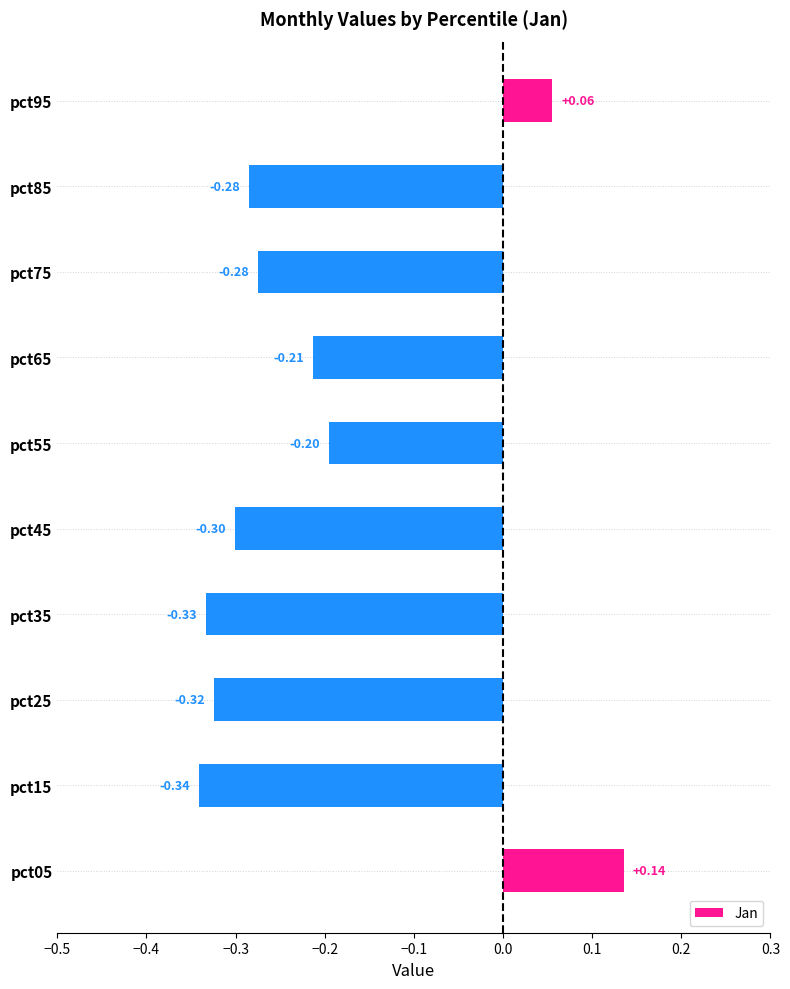

What is the difference between the second highest and second lowest values?

0.4